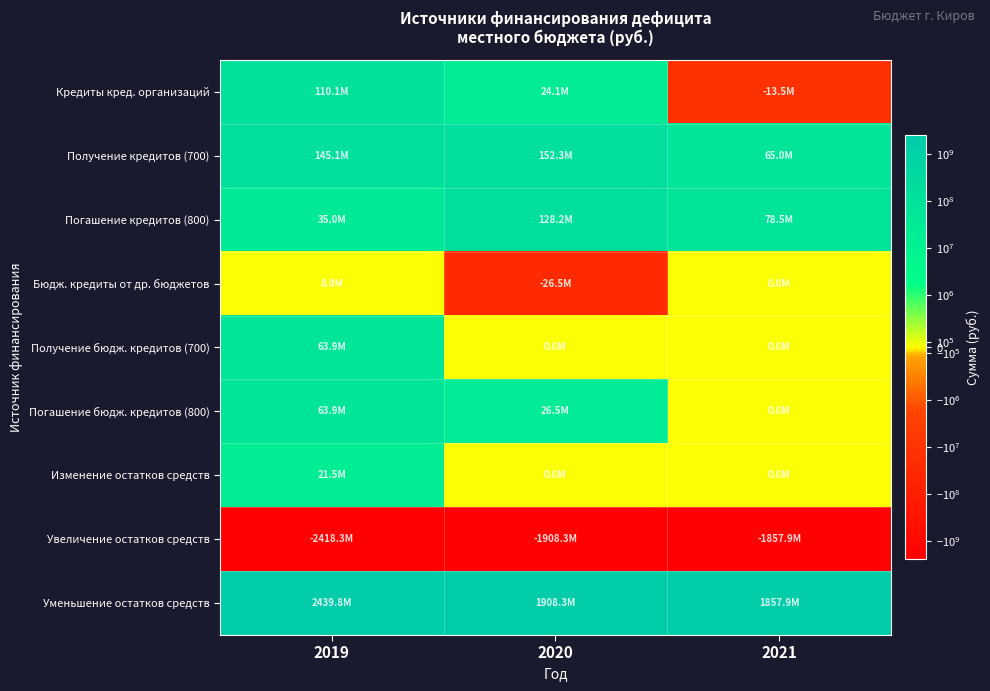

List the series in order of their peak value, highest first.

Уменьшение остатков средств, Получение кредитов (700), Погашение кредитов (800), Кредиты кред. организаций, Получение бюдж. кредитов (700), Погашение бюдж. кредитов (800), Изменение остатков средств, Бюдж. кредиты от др. бюджетов, Увеличение остатков средств